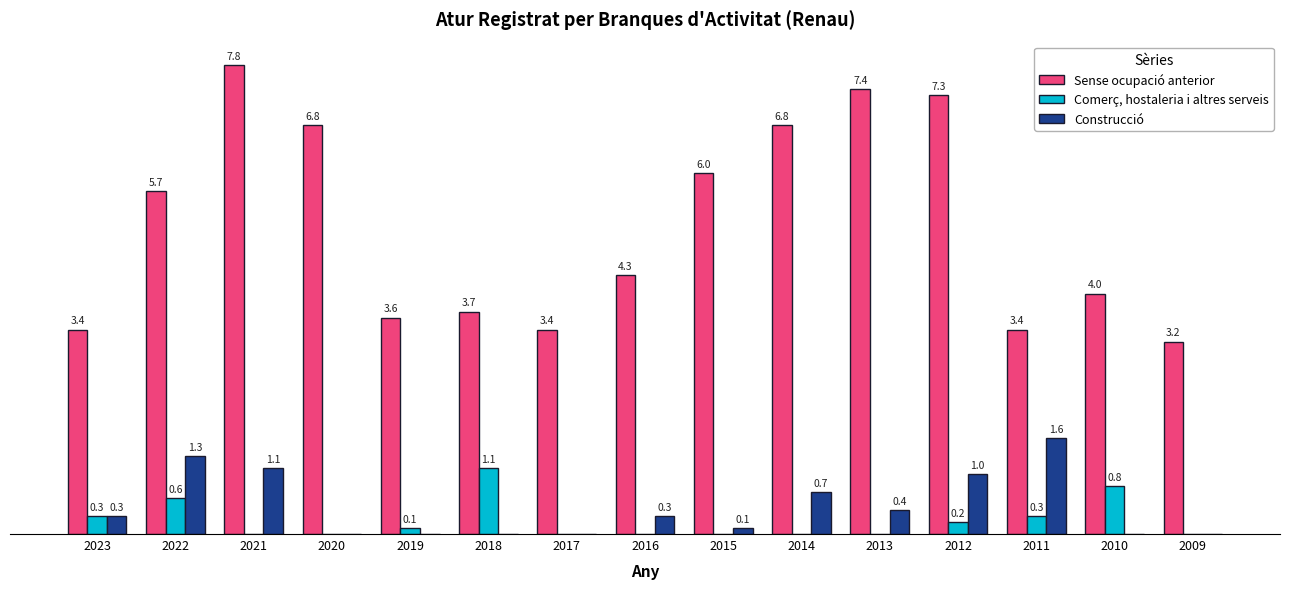

Which series changed the most between 2019 and 2012?

Sense ocupació anterior